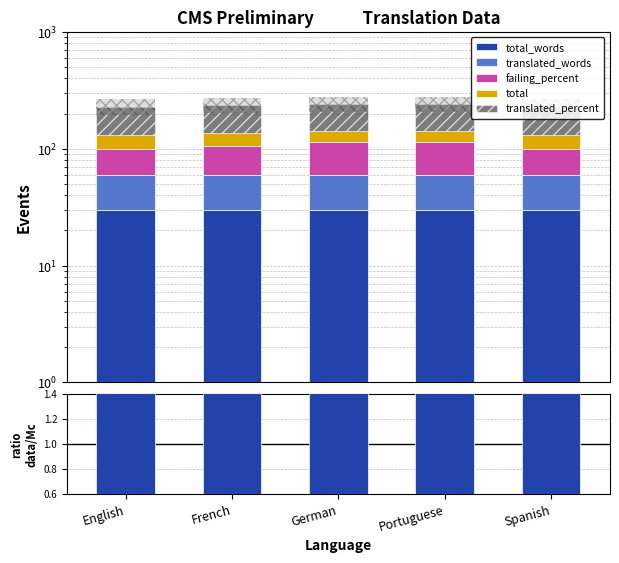

What position from the left is English?

1